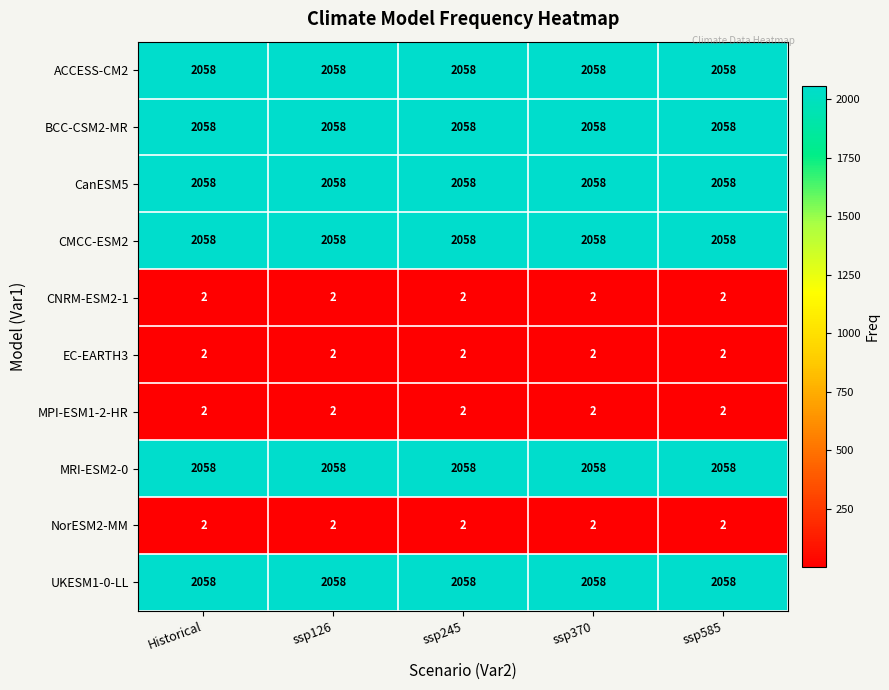

What is the spread (max minus min) of values at ssp585?

2056